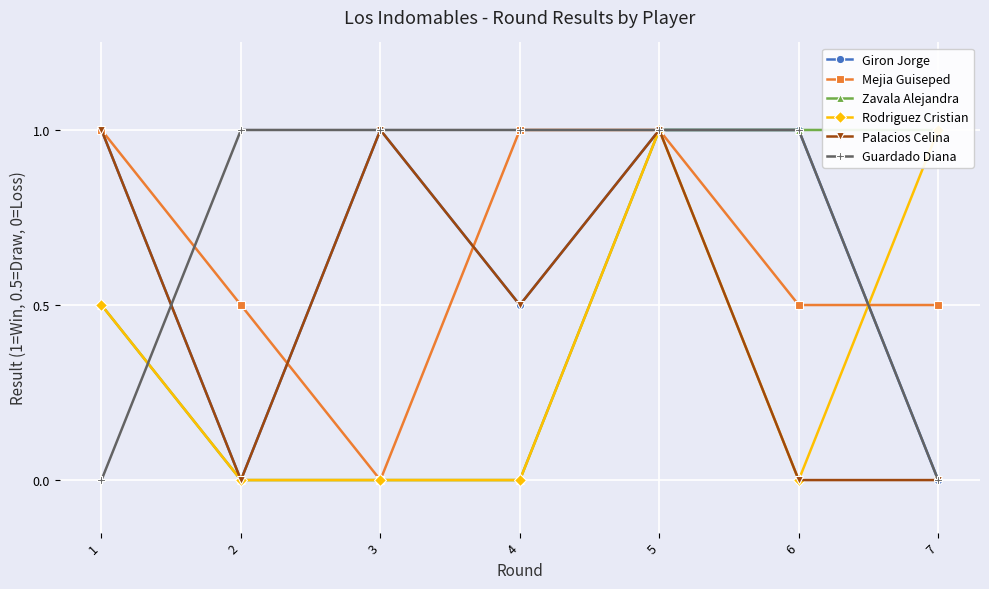

Count the number of categories in the chart.

7